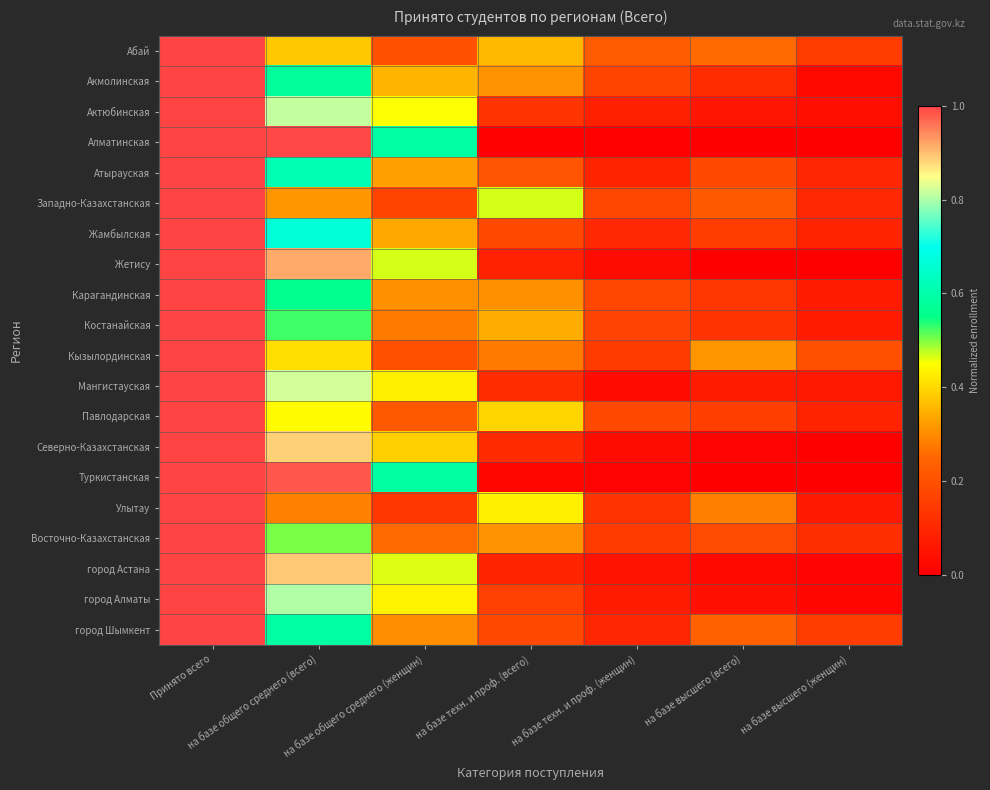

What is the greatest value displayed?

1.0